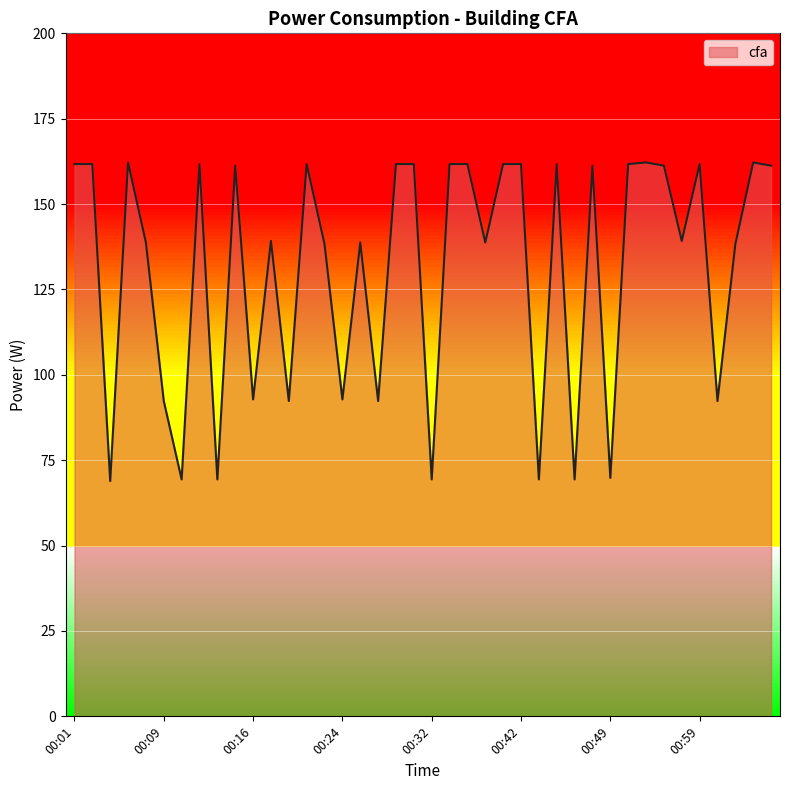

What is the minimum value shown in the chart?

68.9